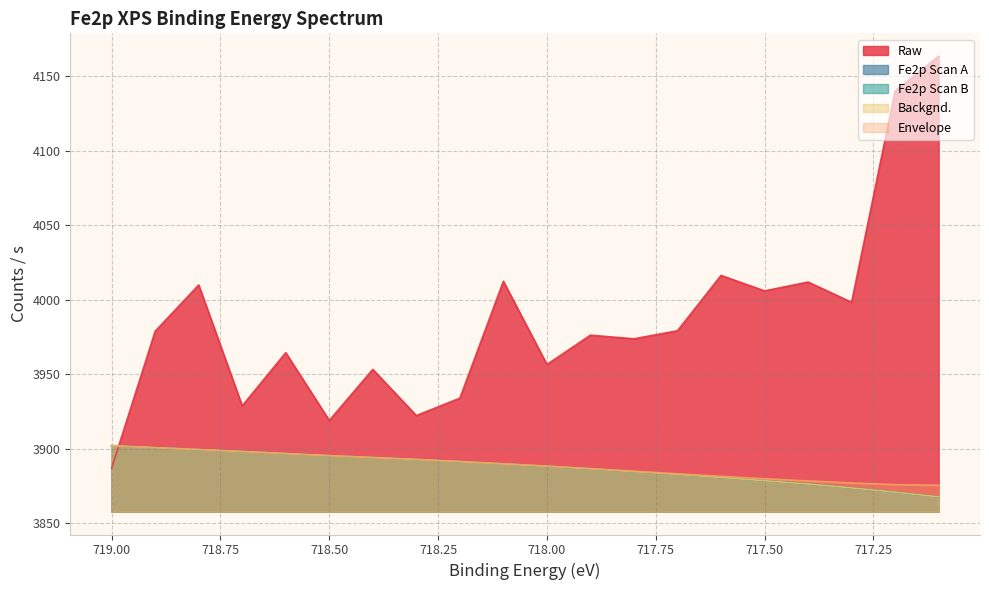

Is it true that Raw equals 4163.6 at 717.1?

True